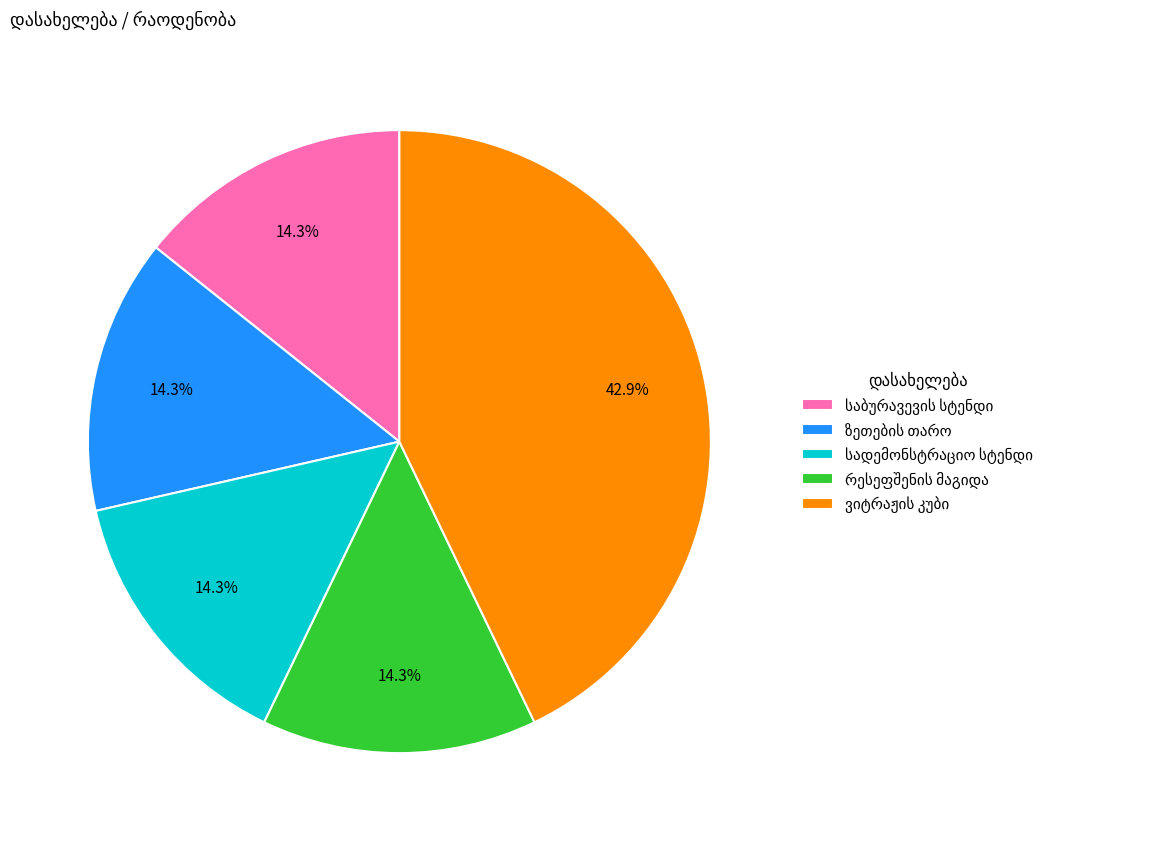

Does any single category account for the majority?

No